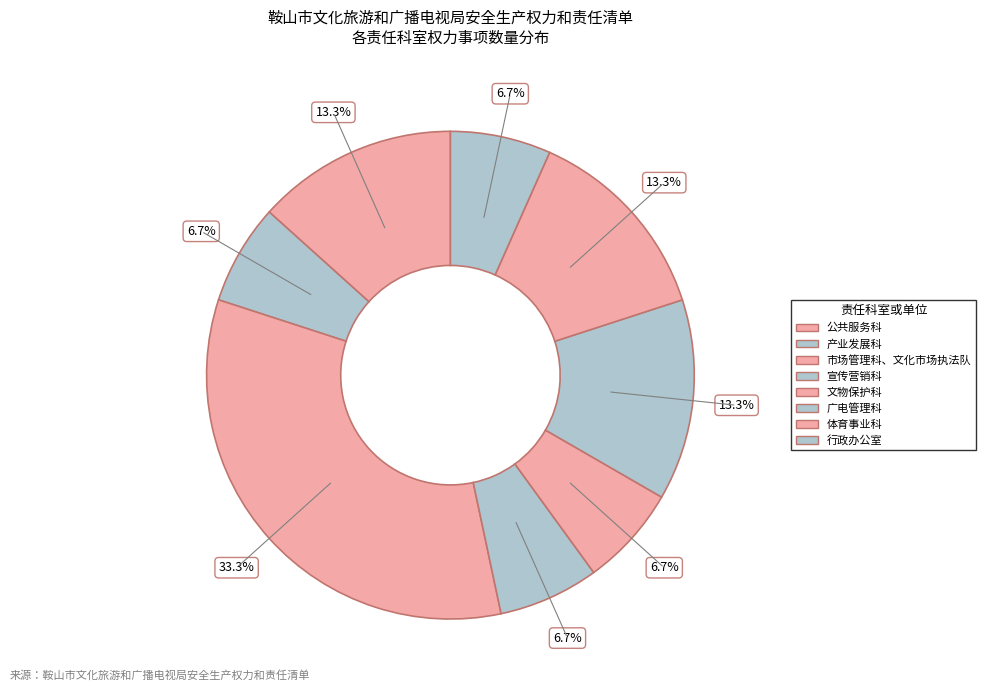

How many segments does this pie chart have?

8